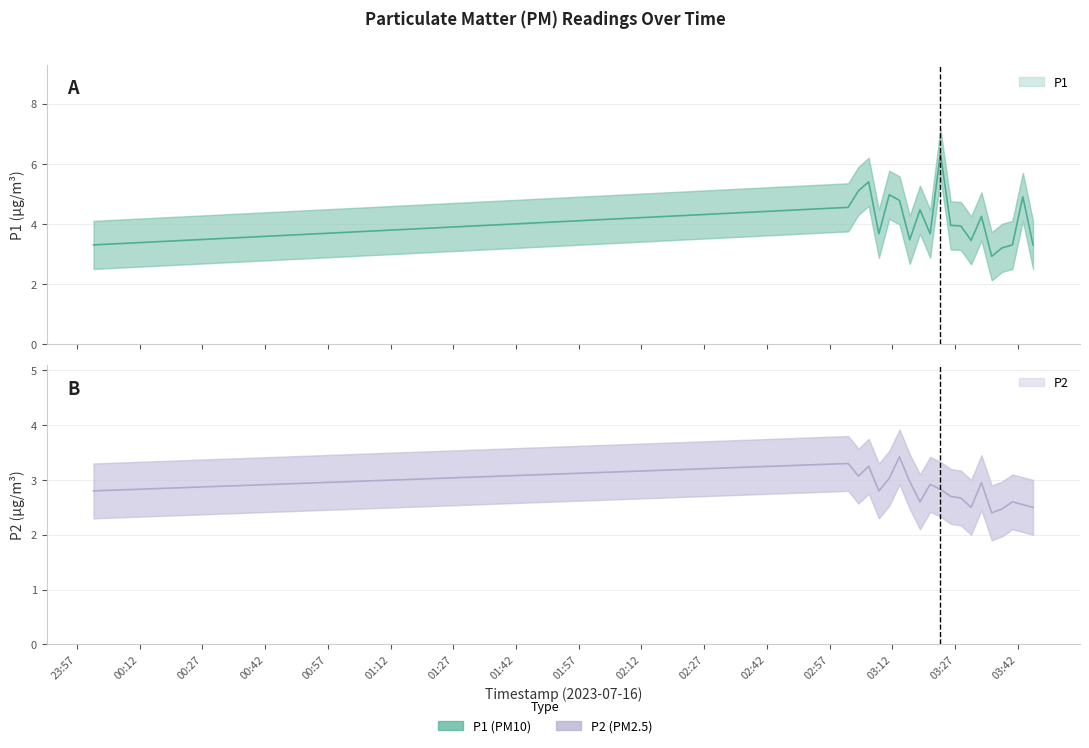

How many interior local peaks does the P1 series have?

6